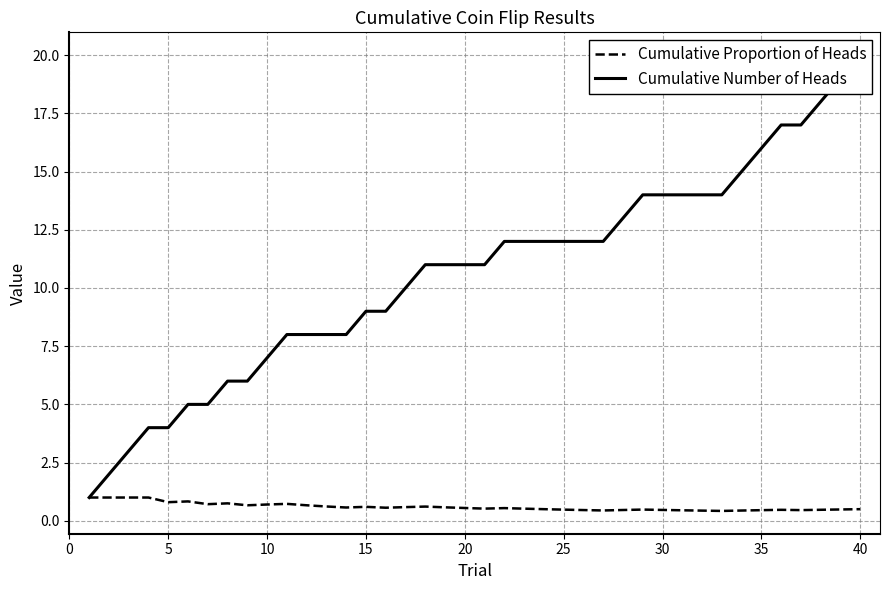

How many lines are shown in the chart?

2